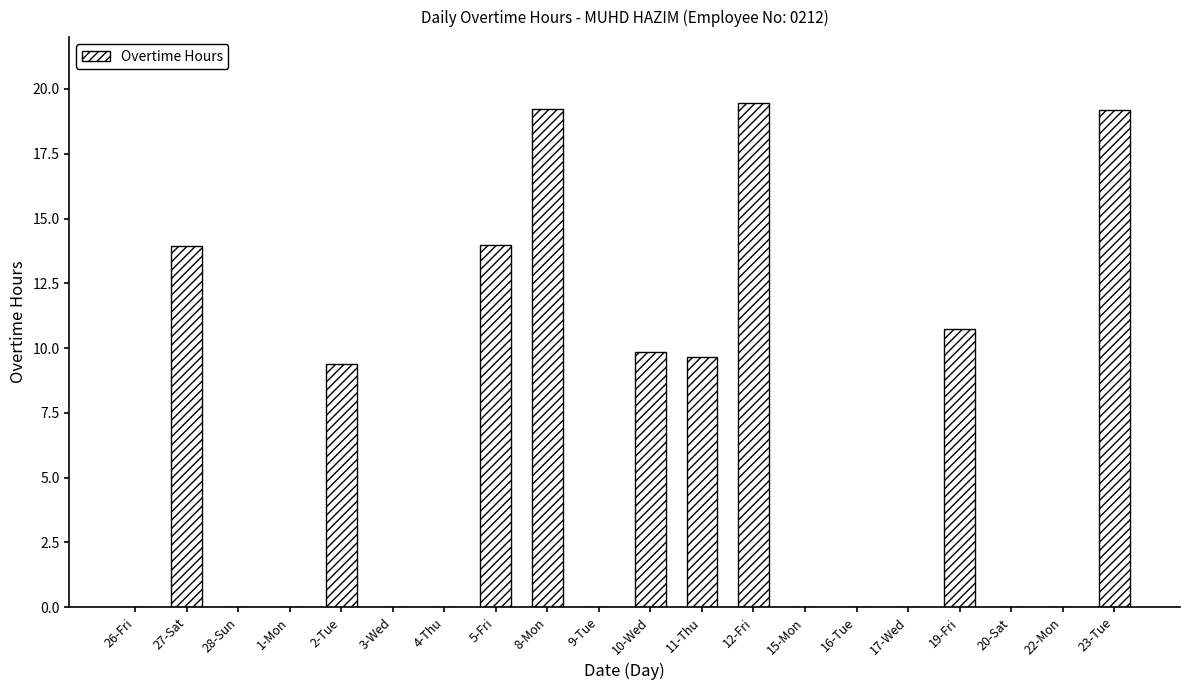

What is the maximum value shown in the chart?

19.5